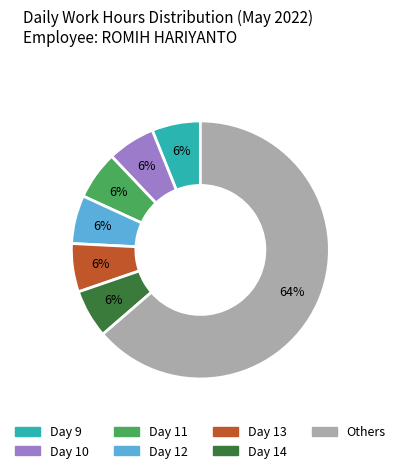

To the nearest percent, what is the average slice percentage?

14%